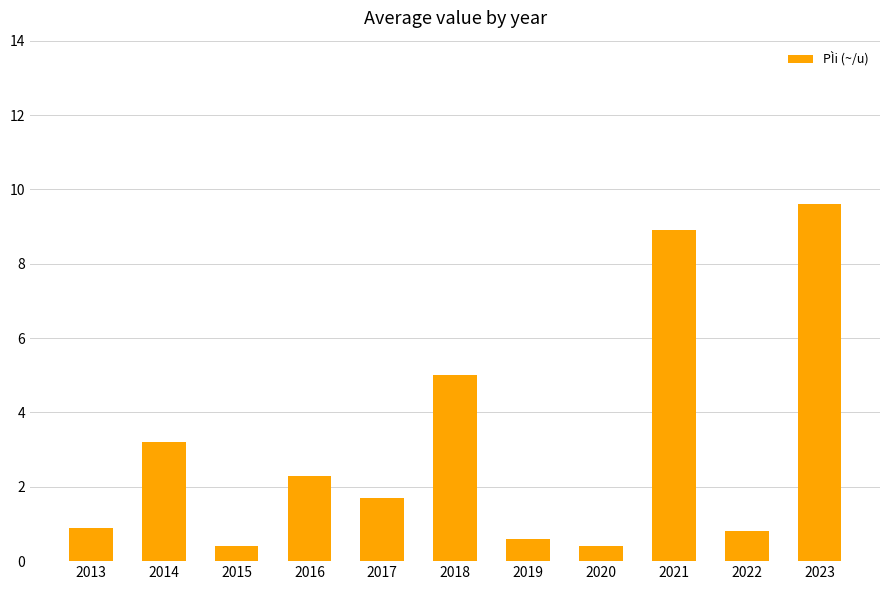

What is the difference between the second highest and second lowest values?

8.5